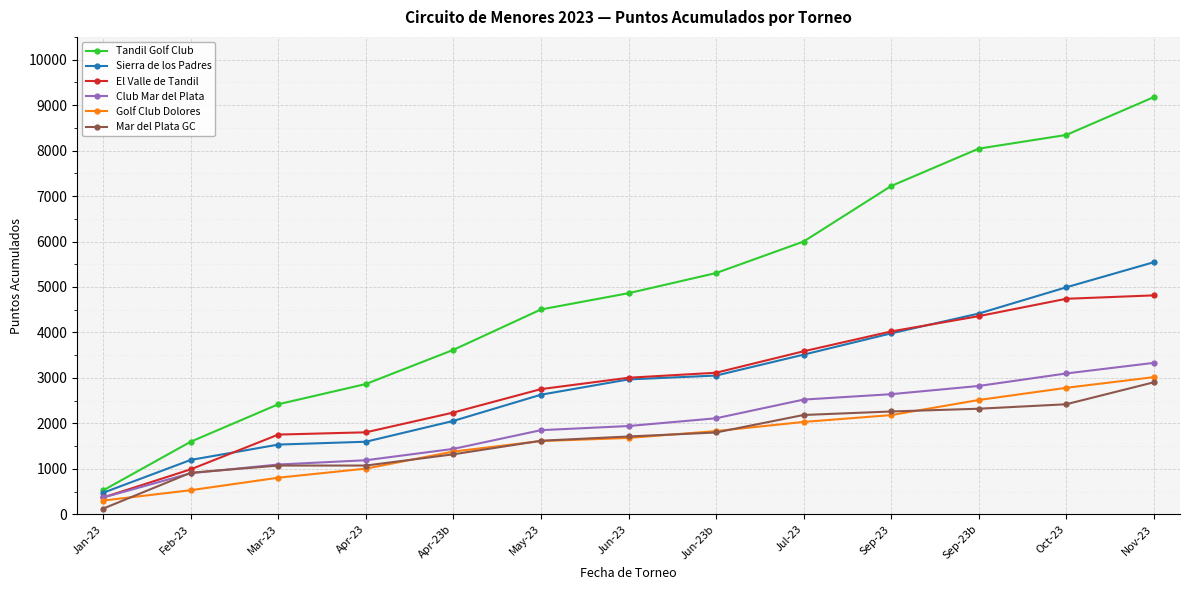

Read the Golf Club Dolores value at Feb-23.

531.0